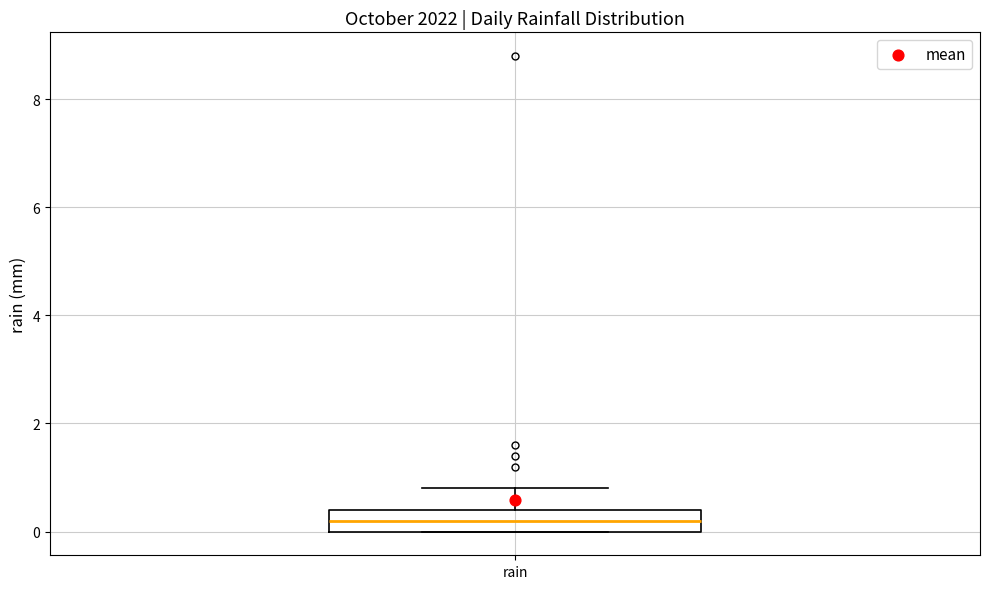

Where is the lower edge of the box for rain on the y-axis? The values are not printed on the chart, so give them approximately, as read against the axis.

0.0